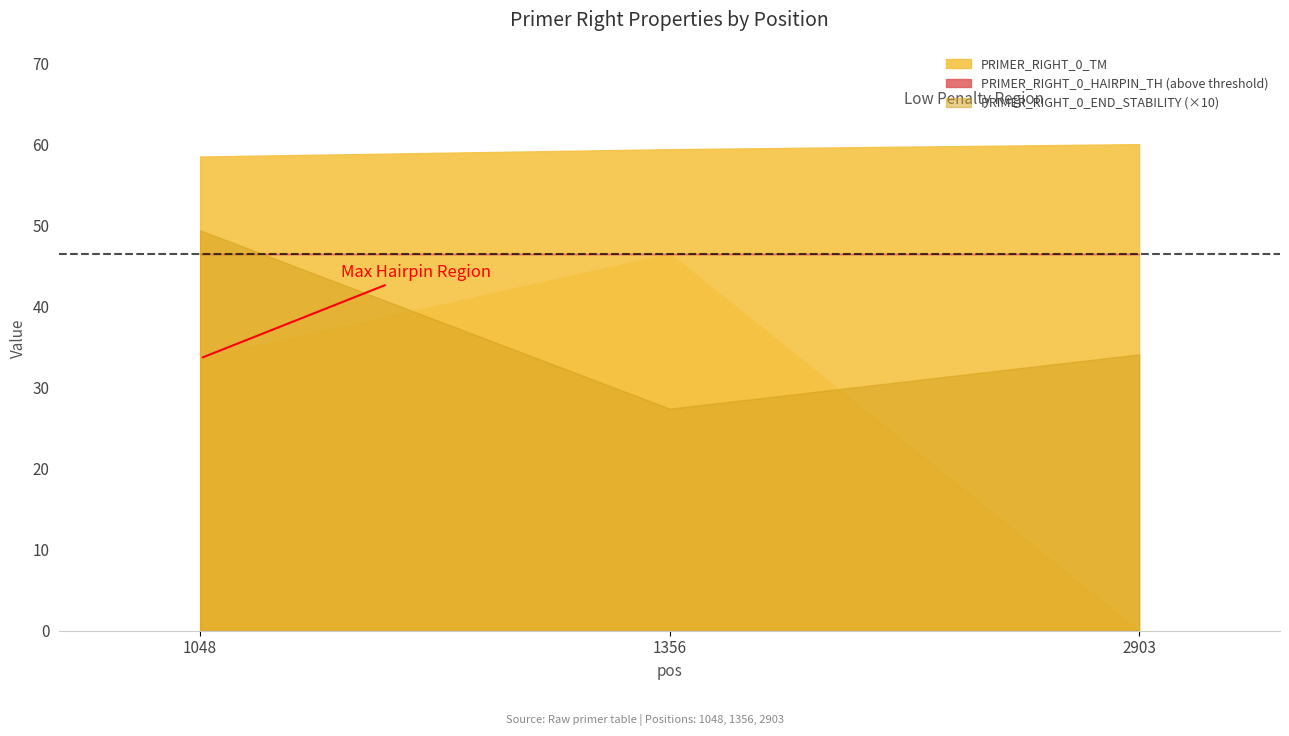

How many data points does each series have?

3